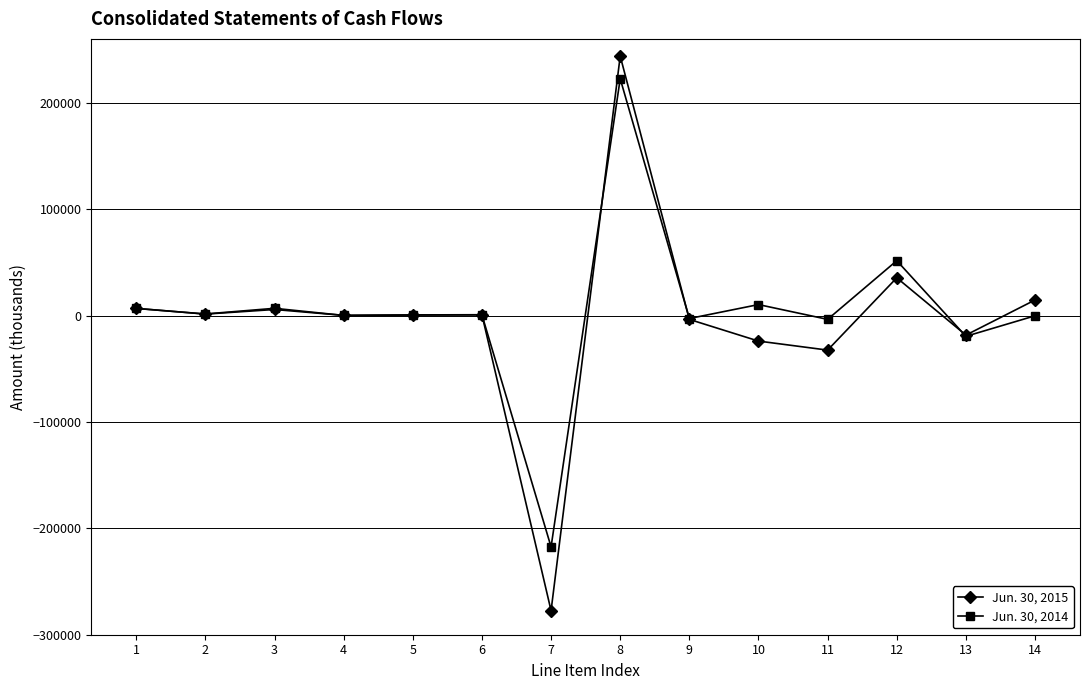

List the series in order of their peak value, highest first.

Jun. 30, 2015, Jun. 30, 2014